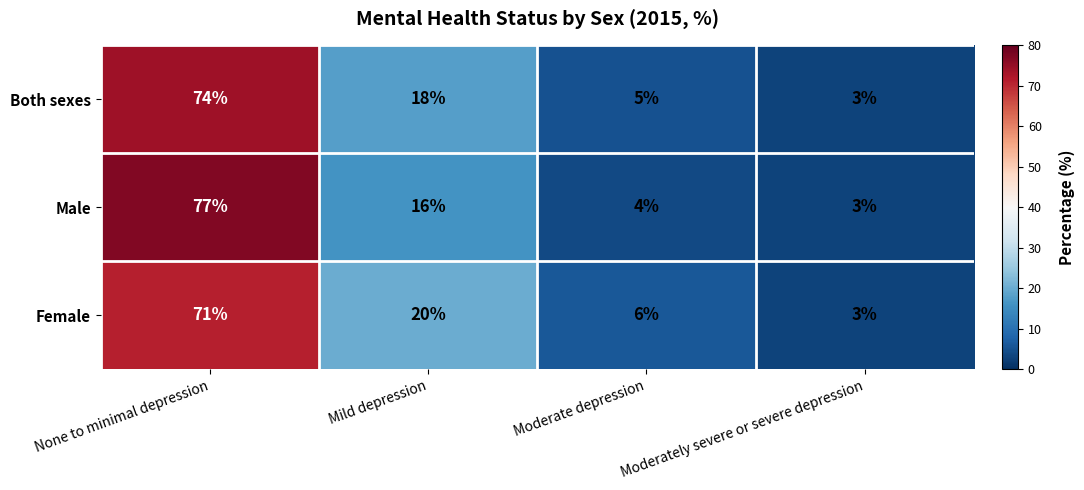

True or false: Female has a value of 71 at None to minimal depression.

True